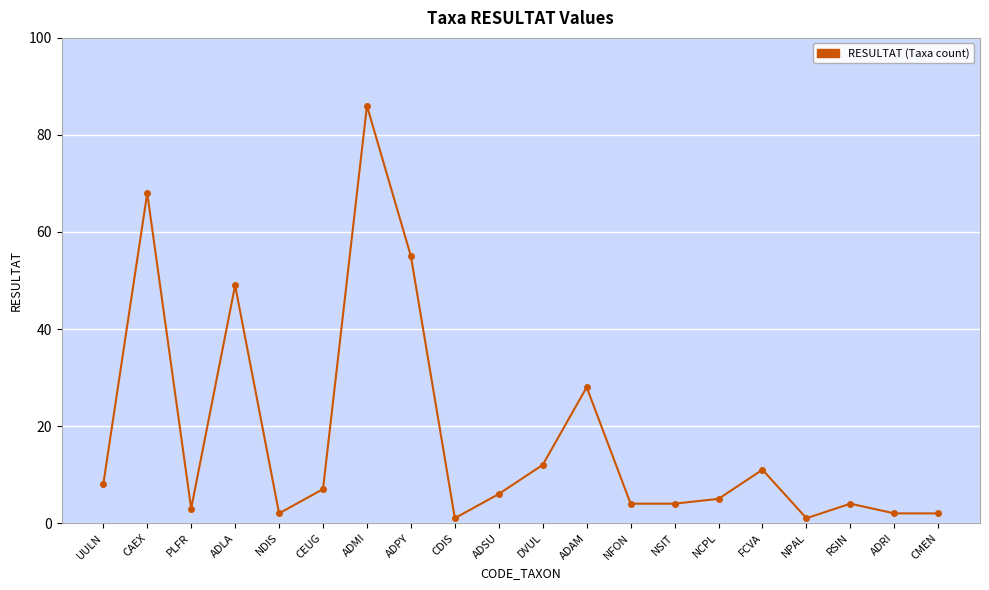

How many lines are shown in the chart?

1